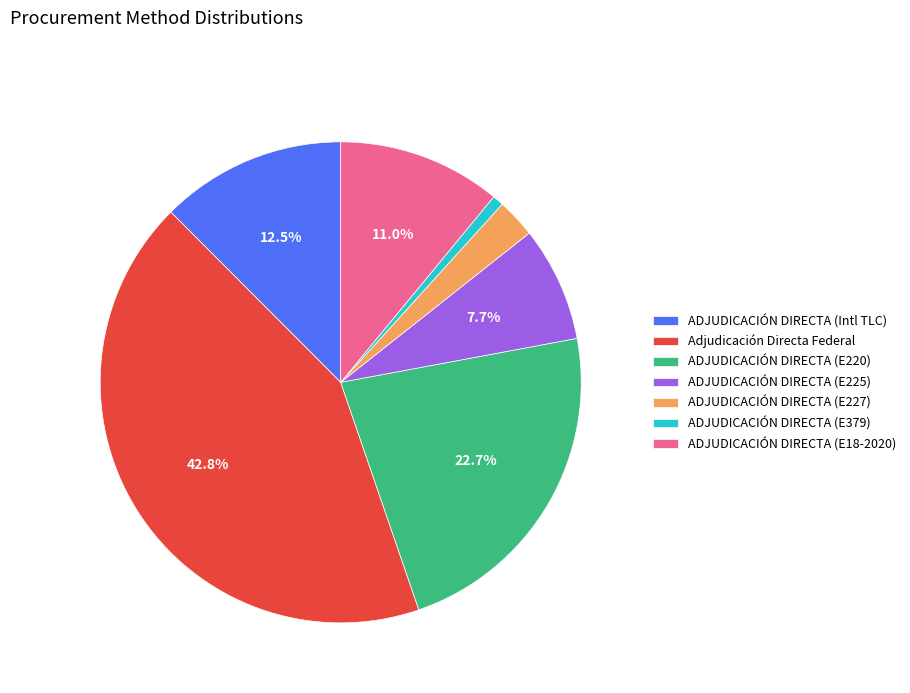

What percentage is NOT represented by ADJUDICACIÓN DIRECTA (E18-2020)?

89.0%